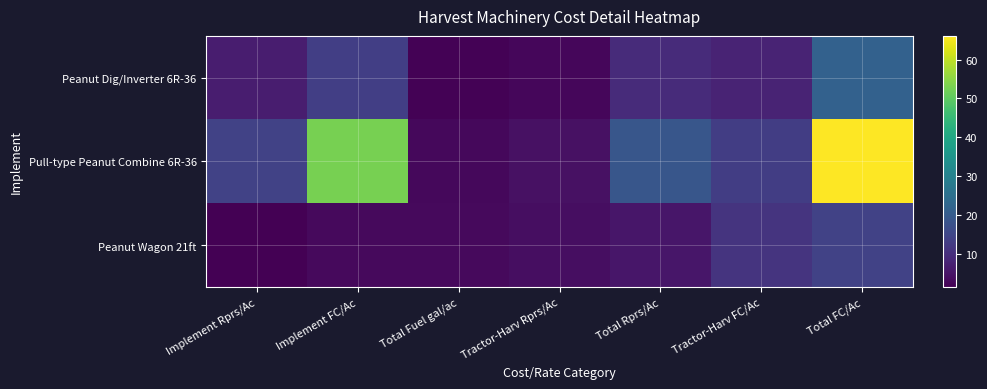

What is the spread (max minus min) of values at Tractor-Harv FC/Ac?

5.1